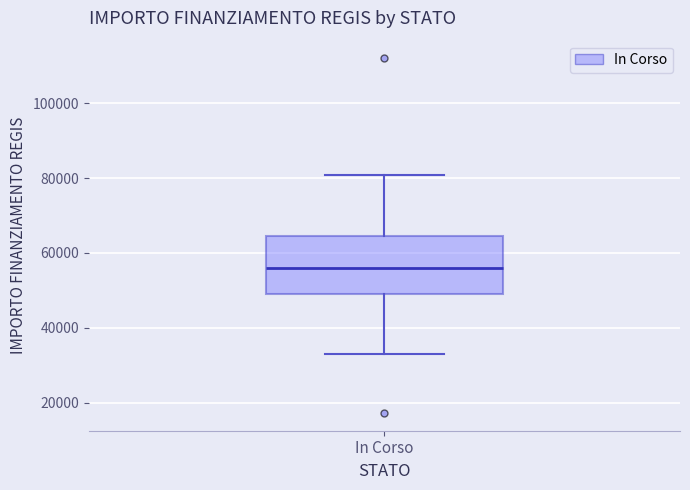

Read this box plot against the y-axis: the position of the median line, the range covered by the box, and the ends of both whiskers. The values are not printed on the chart, so give them approximately, as read against the axis.

median 56000, box 50000 to 64000, whiskers 32000 to 80000